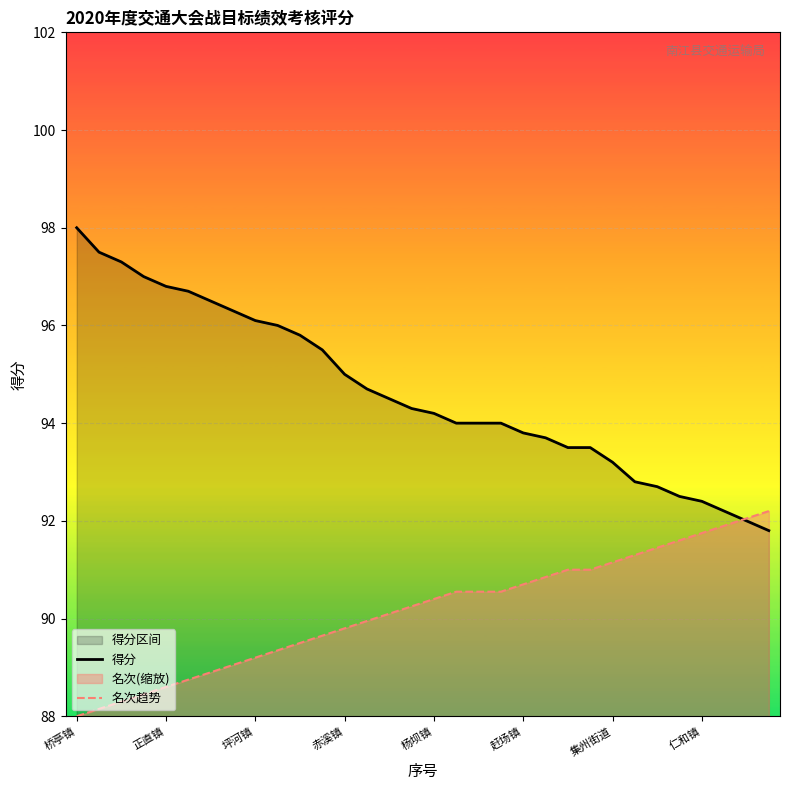

Rank the series by their average value, from highest to lowest.

得分, 名次趋势